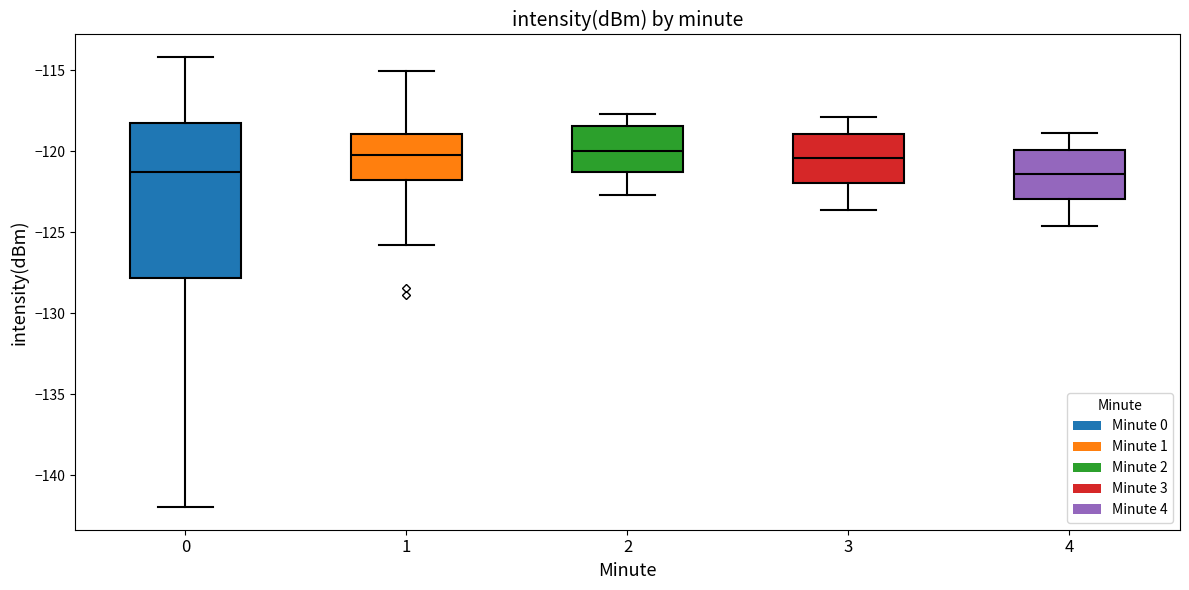

Where is the lower edge of the box at x = 1 on the y-axis? The values are not printed on the chart, so give them approximately, as read against the axis.

-122.0